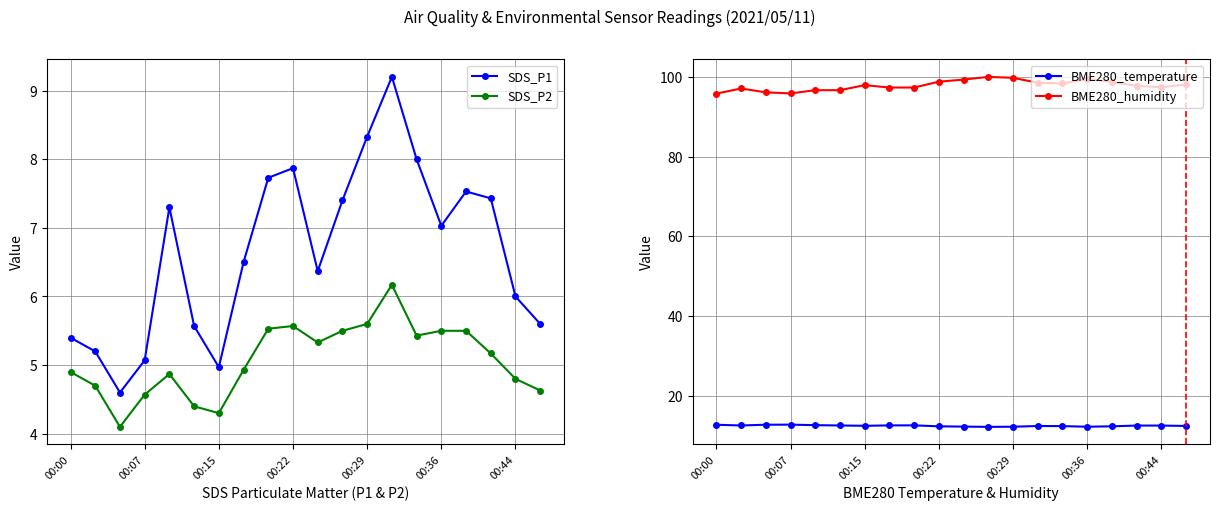

In SDS_P1, how many points are lower than both neighbors (excluding endpoints)?

4